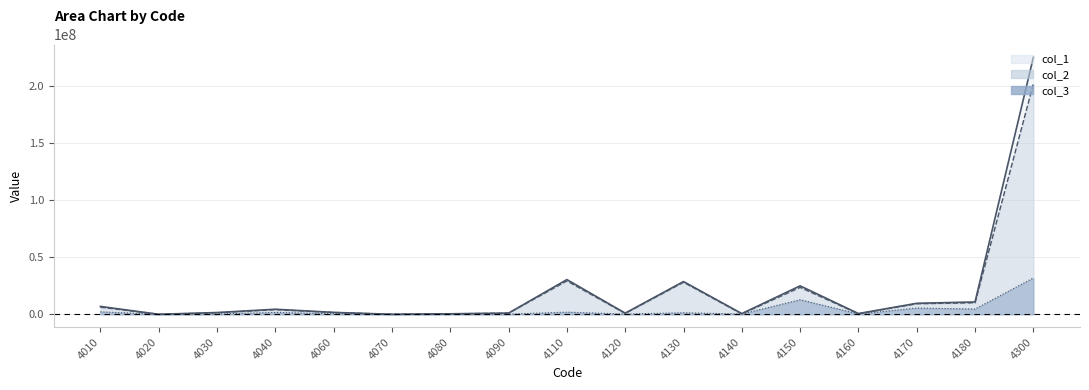

Where does the col_2 series first go above 1575695?

4010